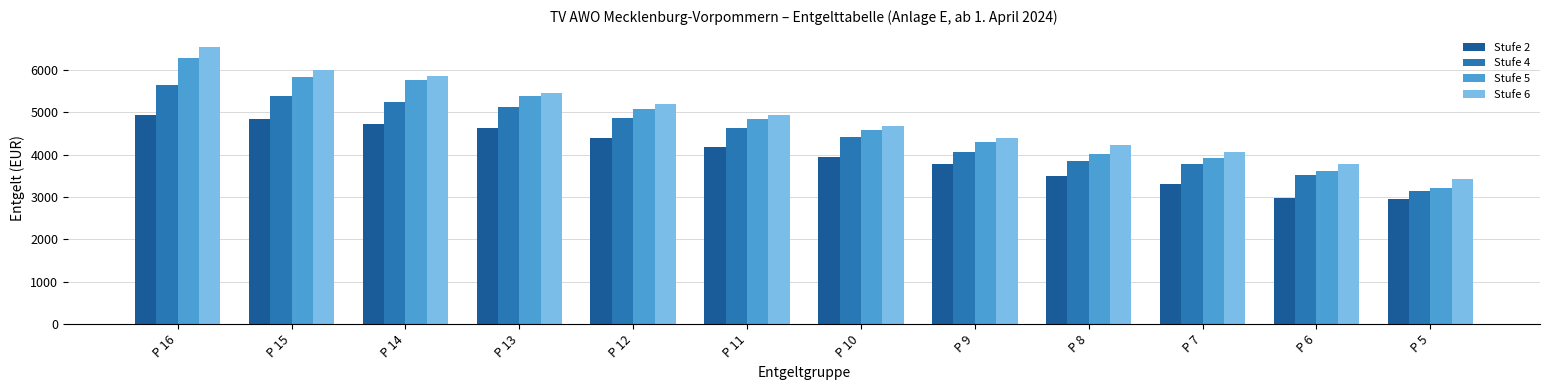

How many values in the Stufe 4 series exceed 4628?

6